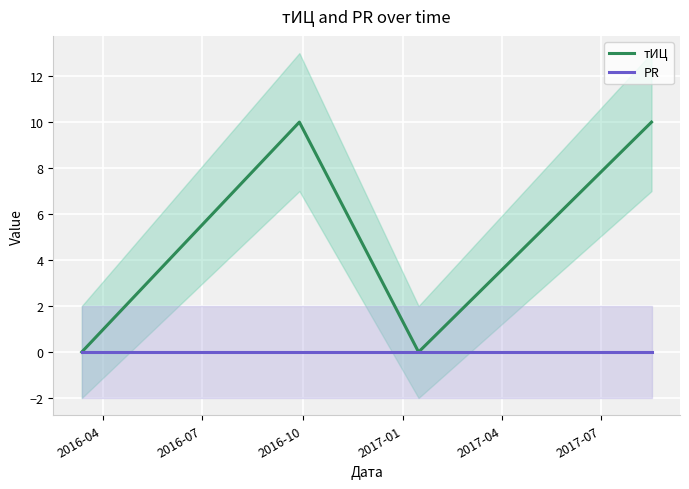

True or false: PR and тИЦ cross at least once.

False